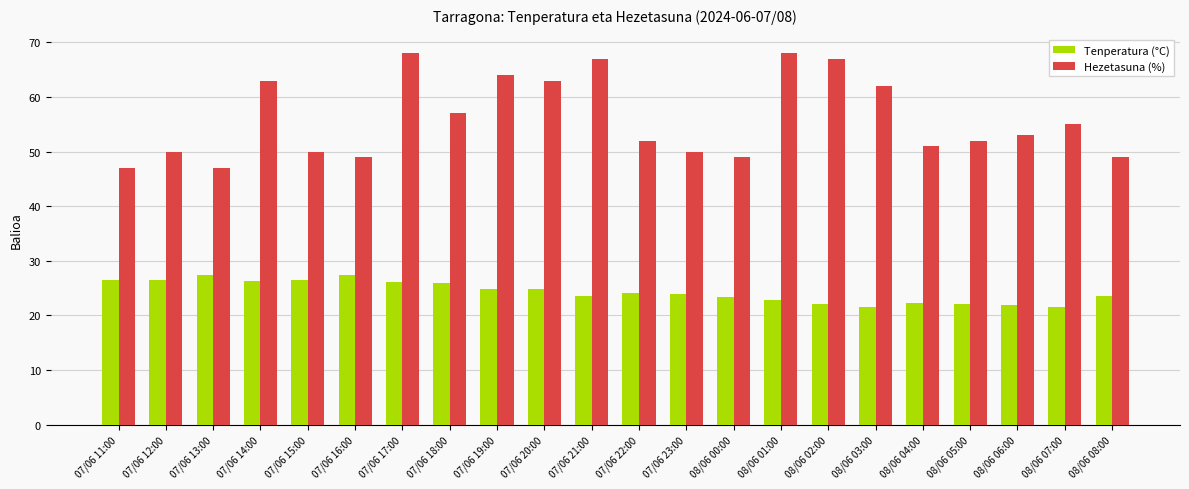

Is it true that Tenperatura (°C) equals 39.9 at 07/06 23:00?

False